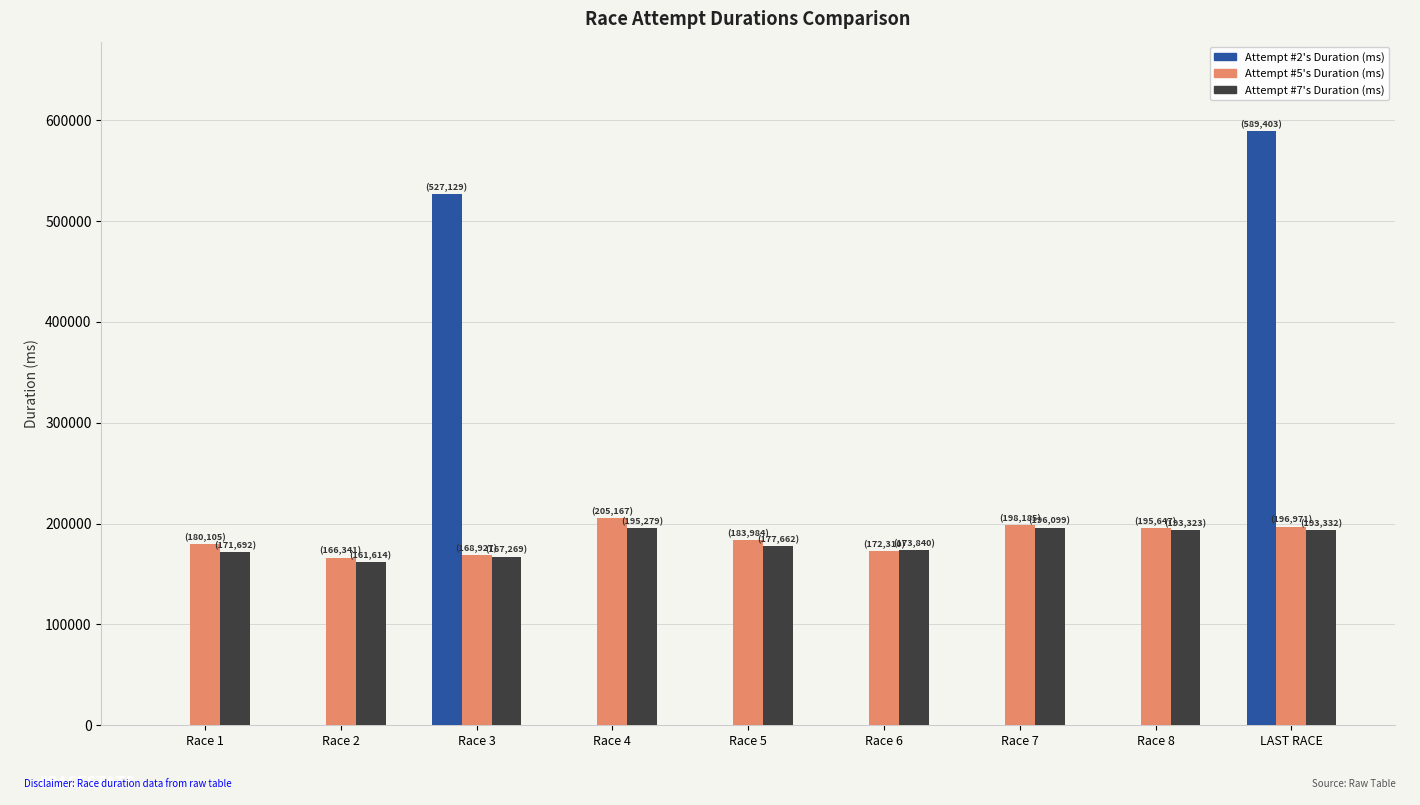

Which category has the highest value across all series?

LAST RACE